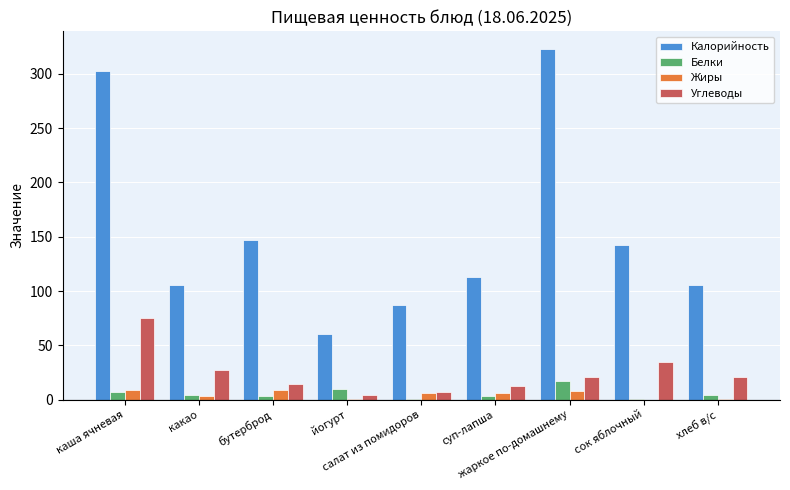

What is the sum of all Белки values?

50